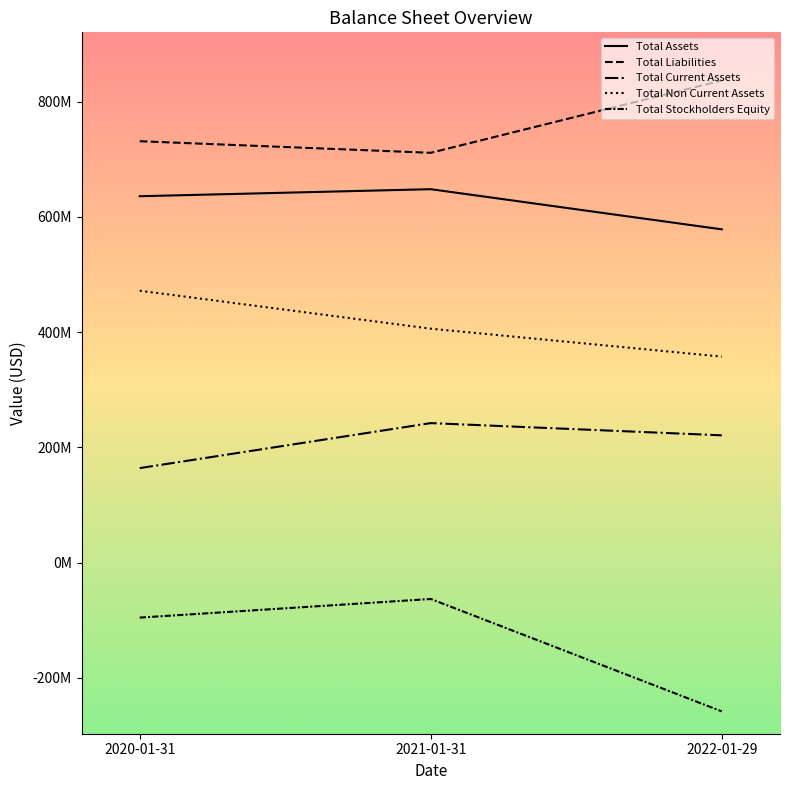

Between 2020-01-31 and 2021-01-31, which is larger?

2021-01-31